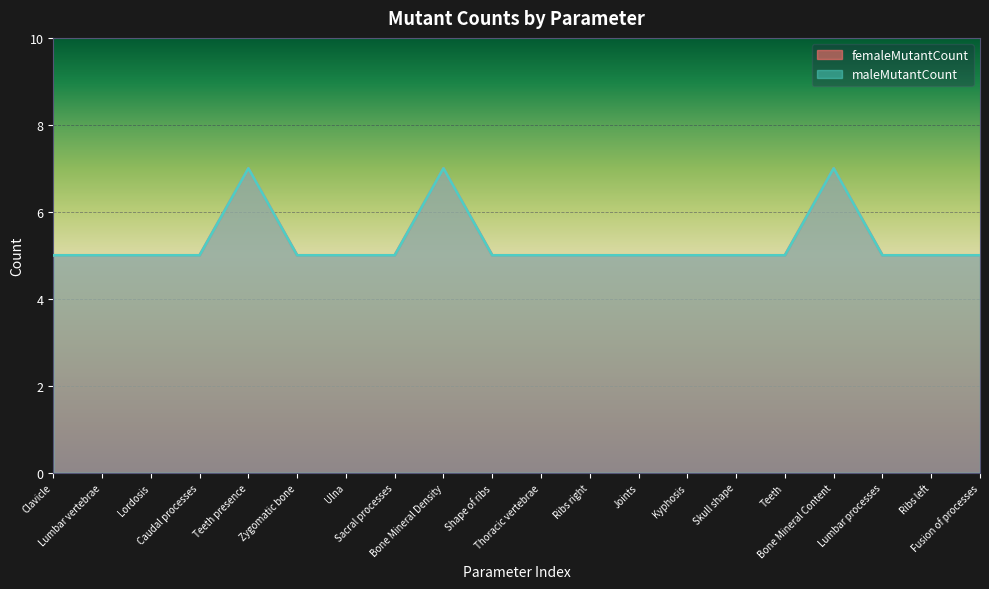

Reading right to left, list all the values displayed in this chart.

femaleMutantCount: Fusion of processes=5	Ribs left=5	Lumbar processes=5	Bone Mineral Content=7	Teeth=5	Skull shape=5	Kyphosis=5	Joints=5	Ribs right=5	Thoracic vertebrae=5	Shape of ribs=5	Bone Mineral Density=7	Sacral processes=5	Ulna=5	Zygomatic bone=5	Teeth presence=7	Caudal processes=5	Lordosis=5	Lumbar vertebrae=5	Clavicle=5
maleMutantCount: Fusion of processes=5	Ribs left=5	Lumbar processes=5	Bone Mineral Content=7	Teeth=5	Skull shape=5	Kyphosis=5	Joints=5	Ribs right=5	Thoracic vertebrae=5	Shape of ribs=5	Bone Mineral Density=7	Sacral processes=5	Ulna=5	Zygomatic bone=5	Teeth presence=7	Caudal processes=5	Lordosis=5	Lumbar vertebrae=5	Clavicle=5